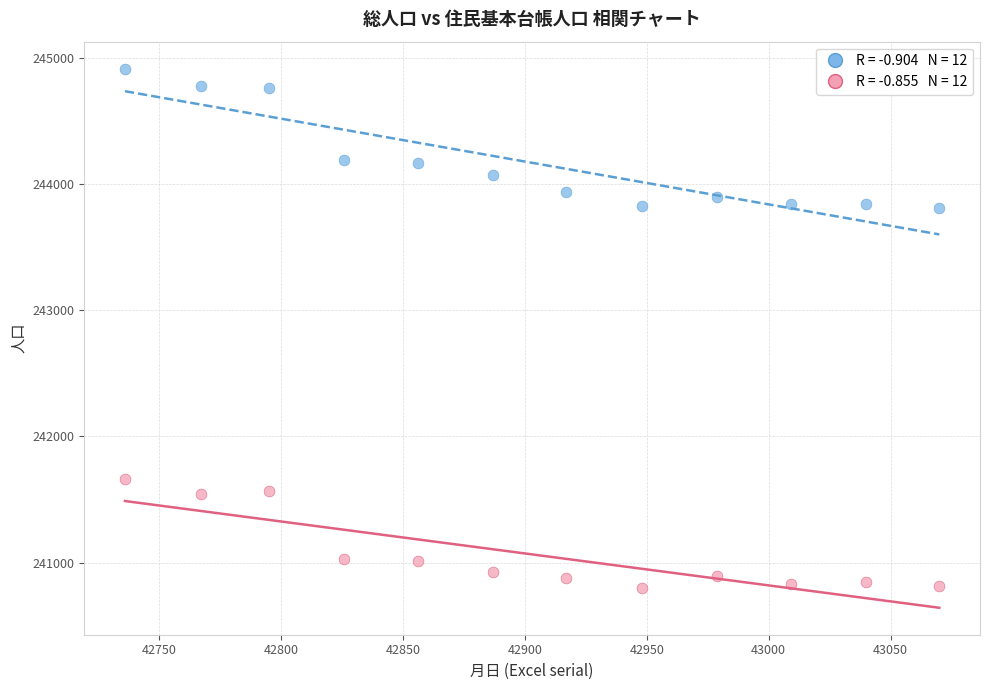

Across all data points, what is the range of Y values (max minus min)?

4115